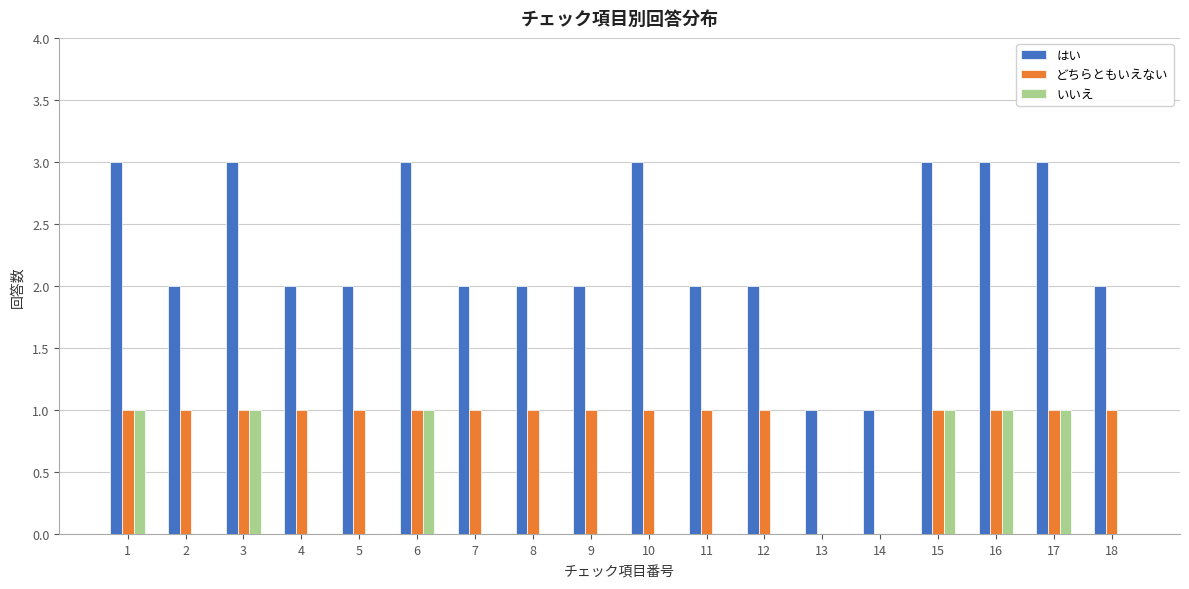

Which series changed the most between 5 and 10?

はい